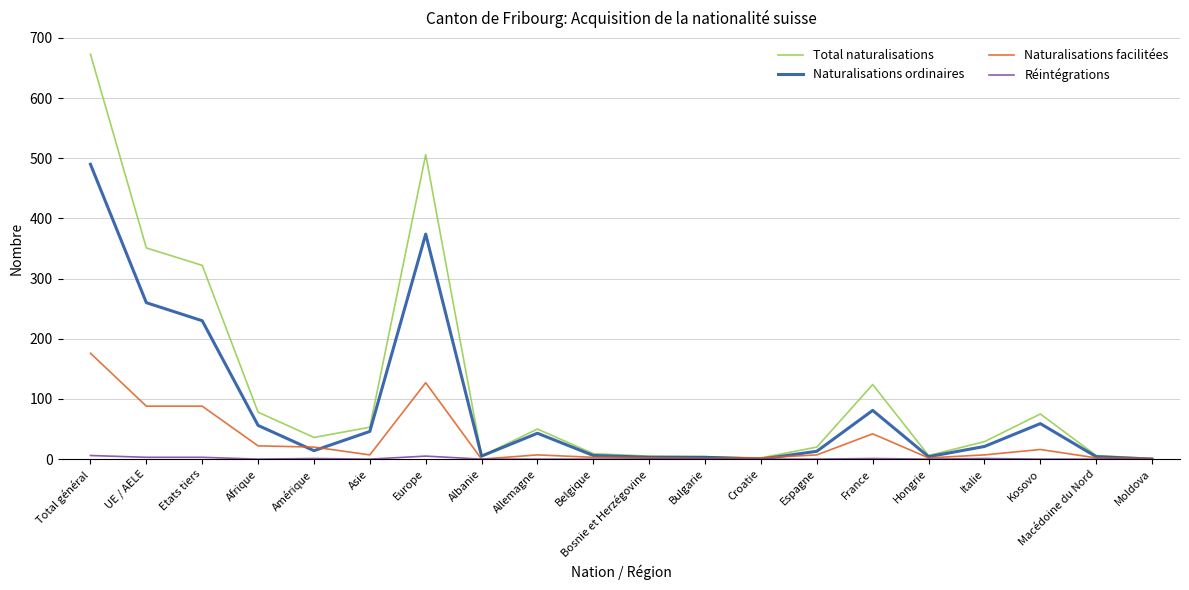

Which series has the widest spread of values?

Total naturalisations